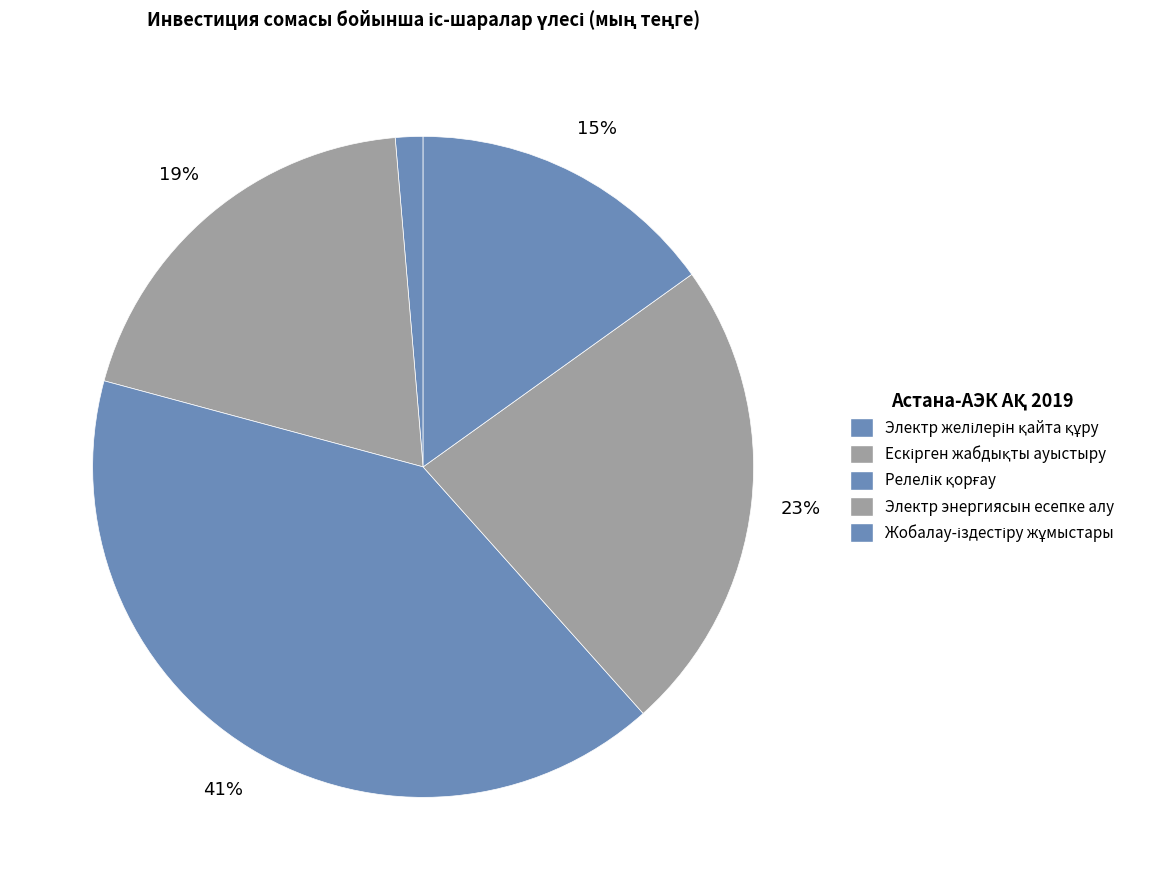

To the nearest percent, what is the average slice percentage?

20%